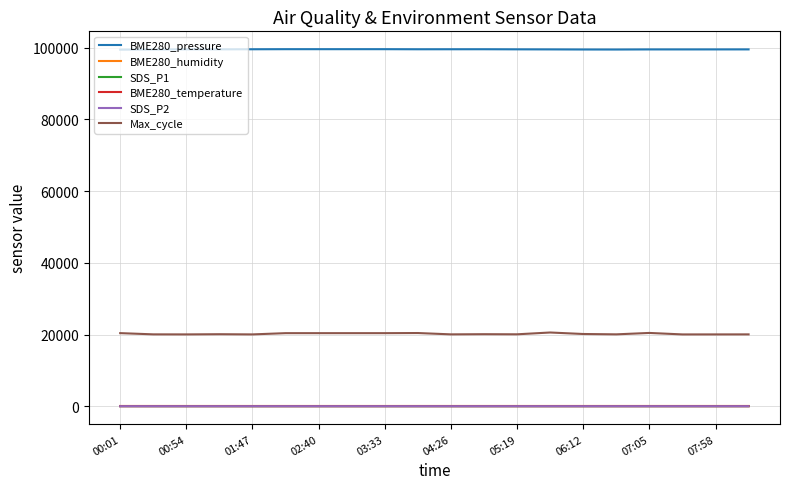

What is the maximum value shown in the chart?

99592.8